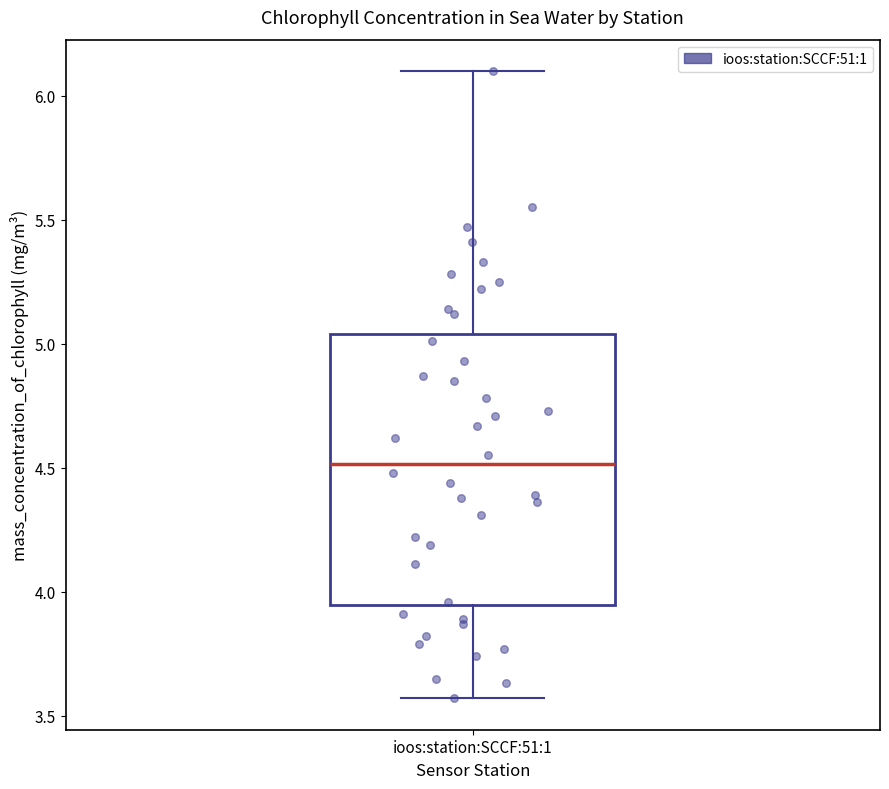

Transcribe this box plot: give where the median line is, the range the box spans, and where the two whiskers end, as read against the y-axis. The values are not printed on the chart, so give them approximately, as read against the axis.

median 4.50, box 3.95 to 5.05, whiskers 3.55 to 6.10